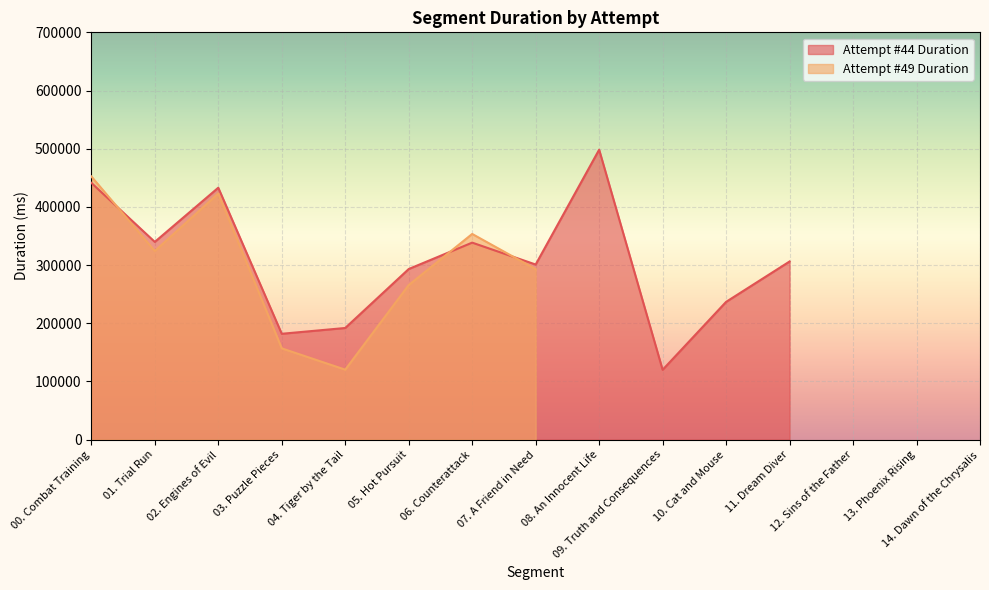

How many lines are shown in the chart?

2